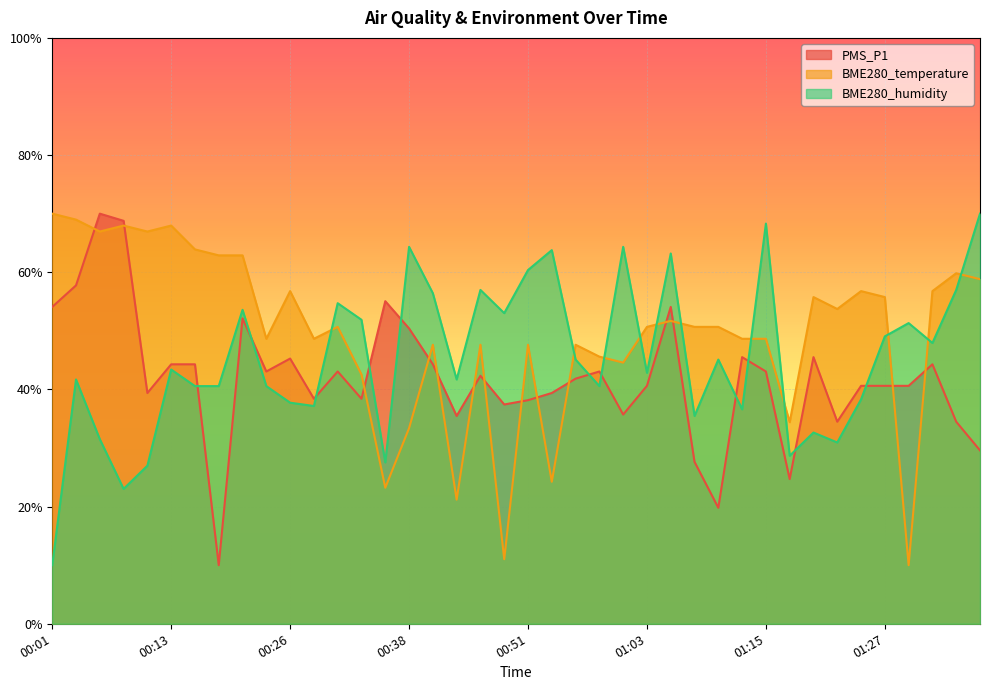

At which label does BME280_humidity first exceed 43?

00:13